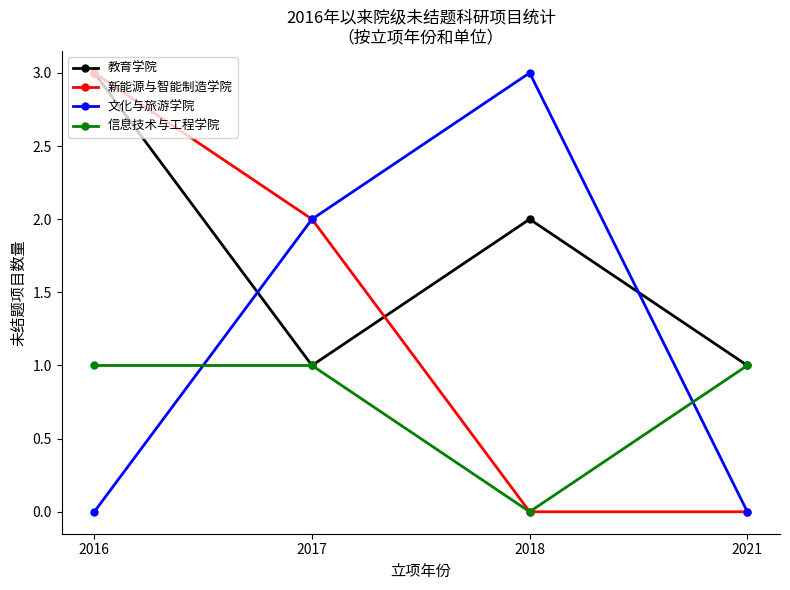

What is the sum of the 文化与旅游学院 values at 2018 and 2017?

5